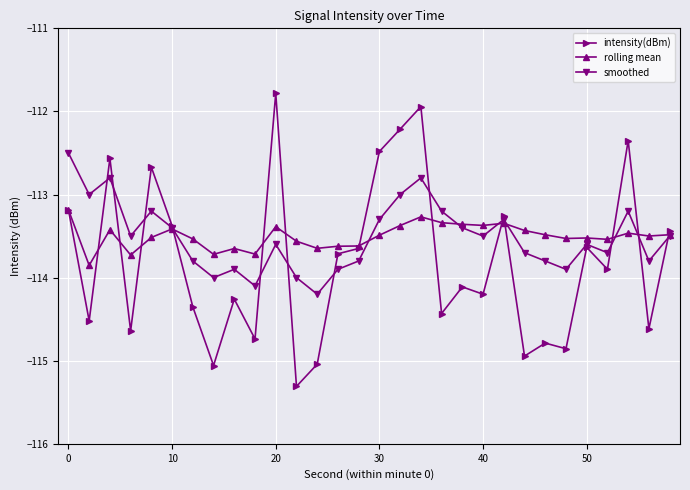

After their last crossing, which series has the higher values: intensity(dBm) or smoothed?

intensity(dBm)